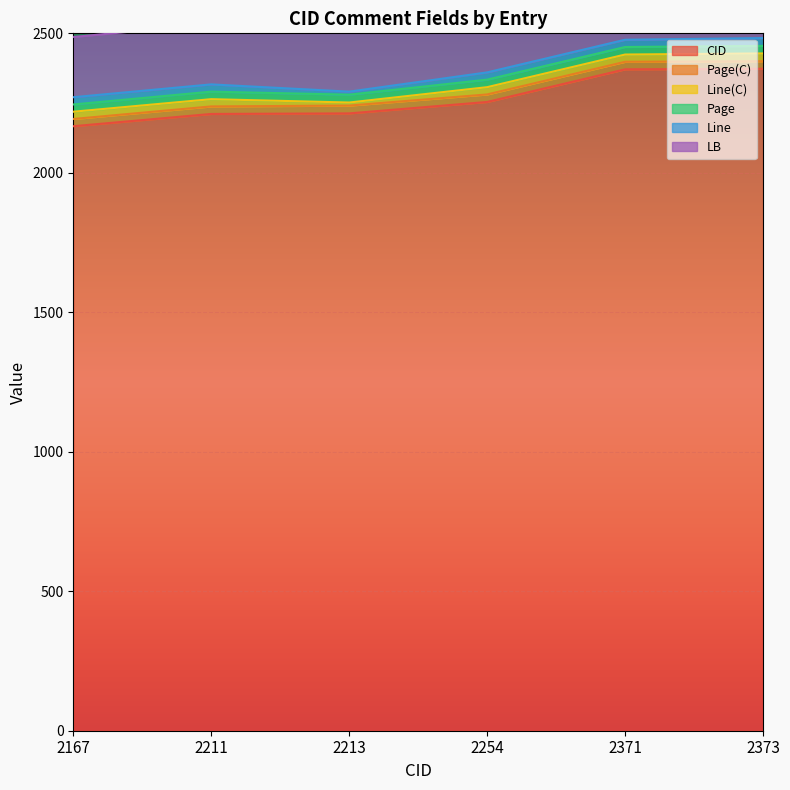

Reading right to left, list all the values displayed in this chart.

CID: 2373=2373	2371=2371	2254=2254	2213=2213	2211=2211	2167=2167
Page(C): 2373=27	2371=27	2254=27	2213=28	2211=27	2167=26
Line(C): 2373=28	2371=26	2254=26	2213=11	2211=26	2167=26
Page: 2373=27	2371=27	2254=27	2213=28	2211=27	2167=26
Line: 2373=28	2371=26	2254=26	2213=11	2211=26	2167=26
LB: 2373=216	2371=216	2254=216	2213=216	2211=216	2167=216